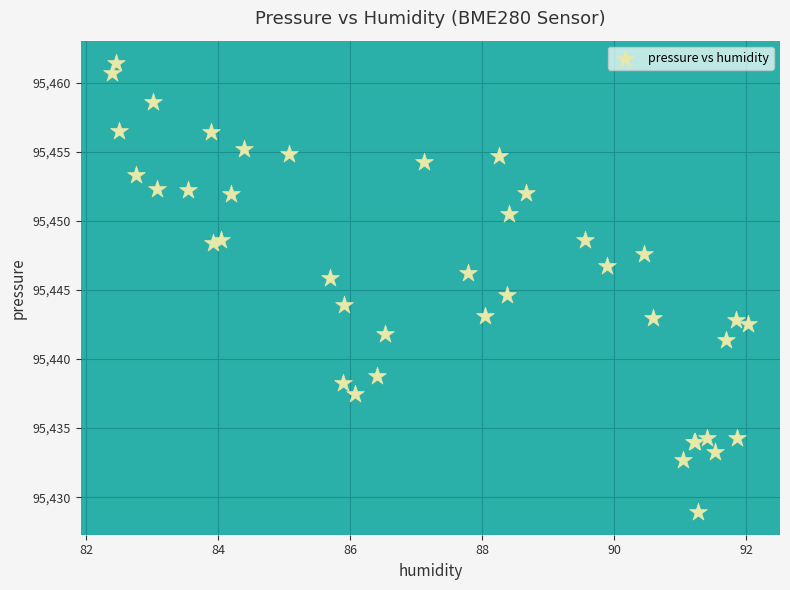

What Y value in the scatter plot is closest to 95445?

95444.6